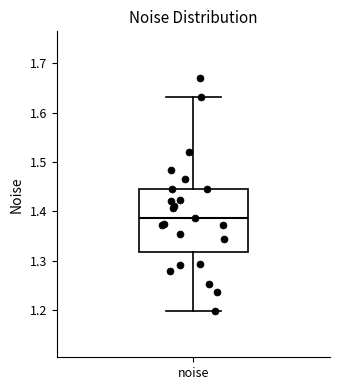

Where does the lower whisker of the box for noise end on the y-axis? The values are not printed on the chart, so give them approximately, as read against the axis.

1.20